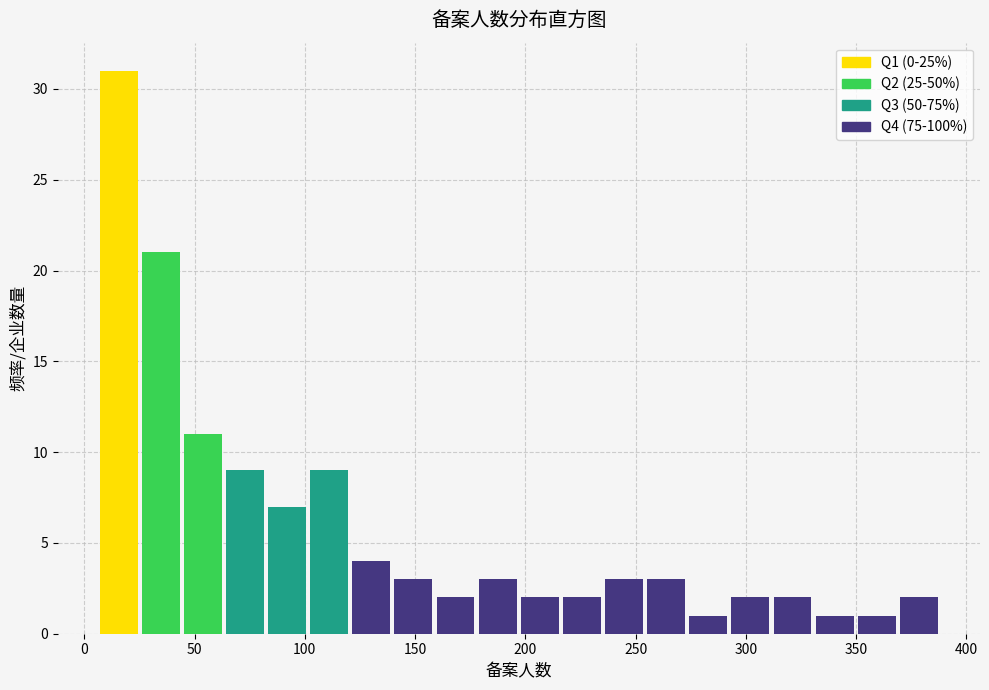

Read against the x-axis, roughly where is the centre of the tallest bar?

15